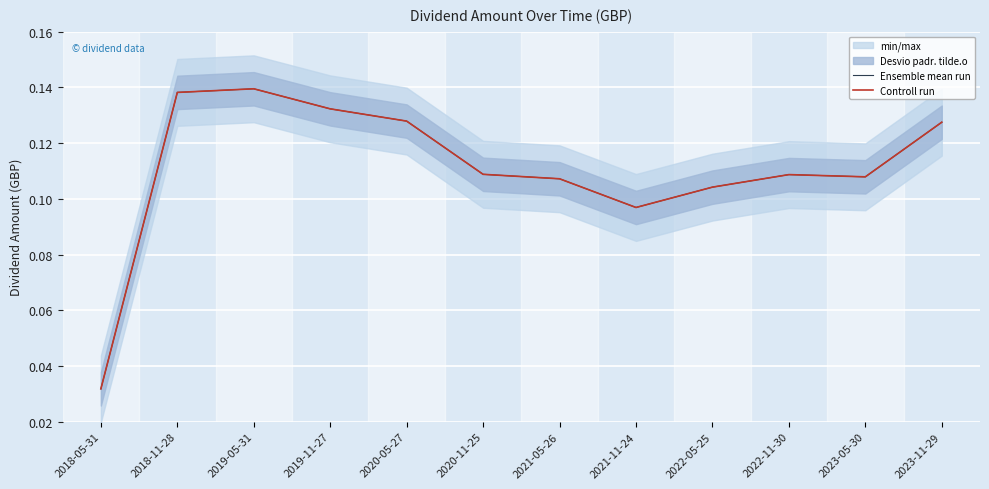

What is the sum of the Ensemble mean run values at 2023-11-29 and 2020-11-25?

0.2